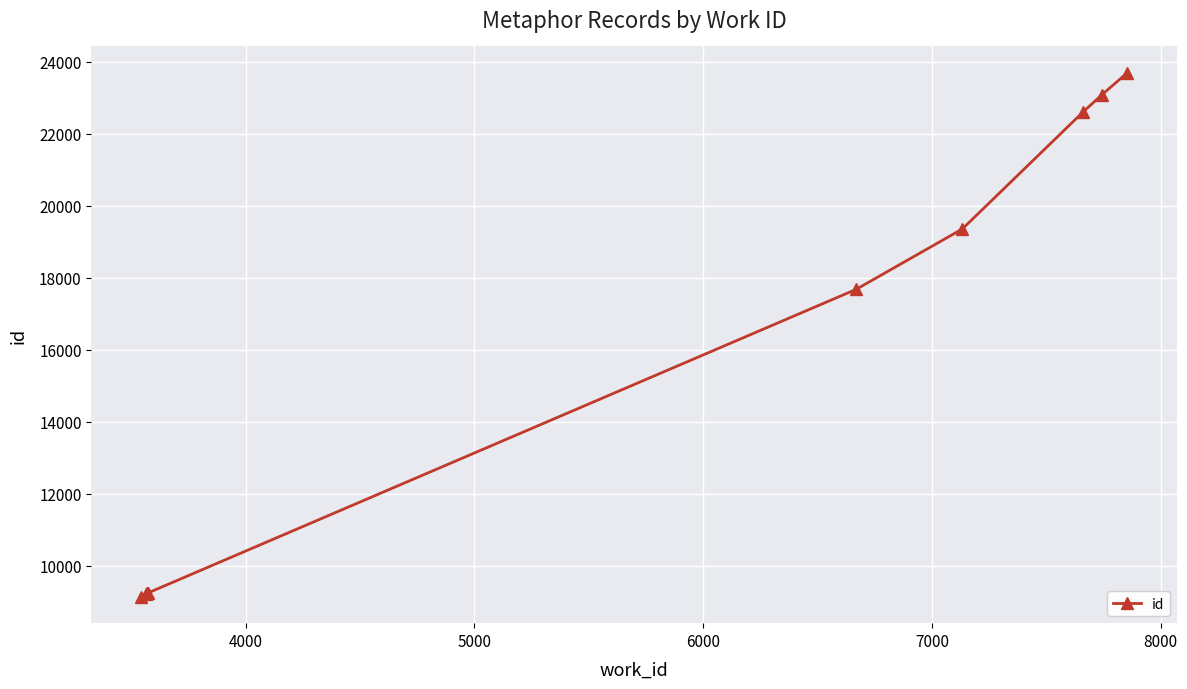

How many series are shown in this chart?

1